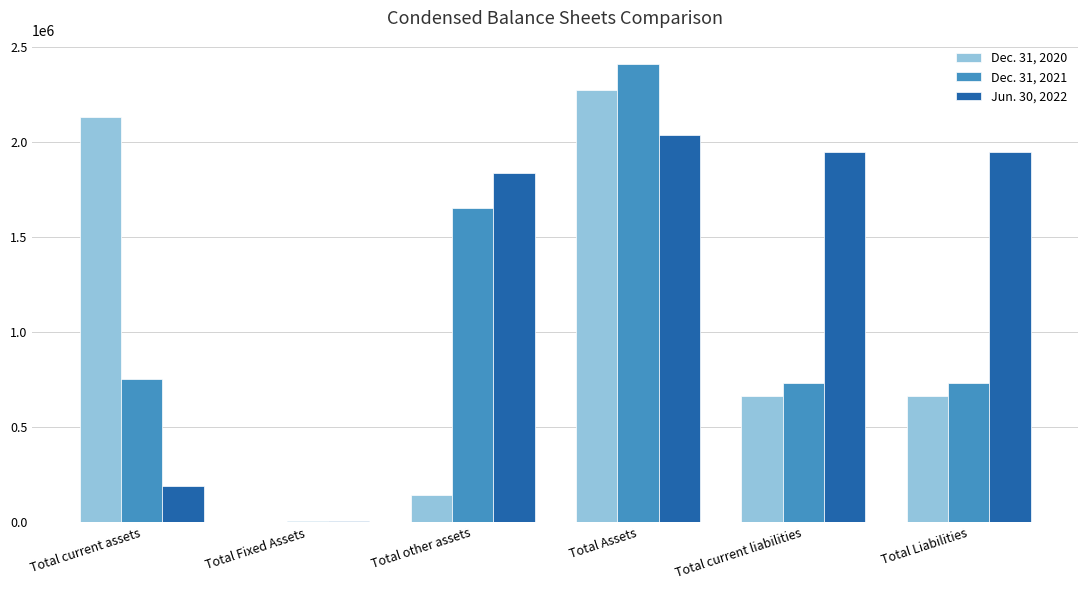

What is the maximum value shown in the chart?

2412150